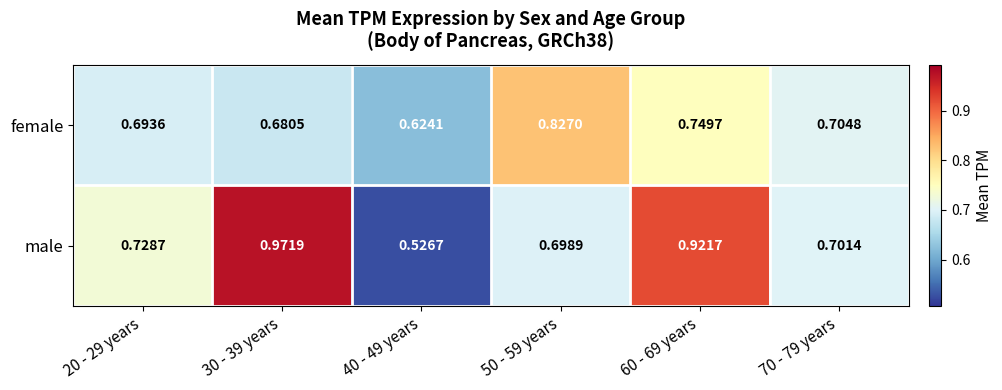

At how many categories does at least one series exceed 0?

6